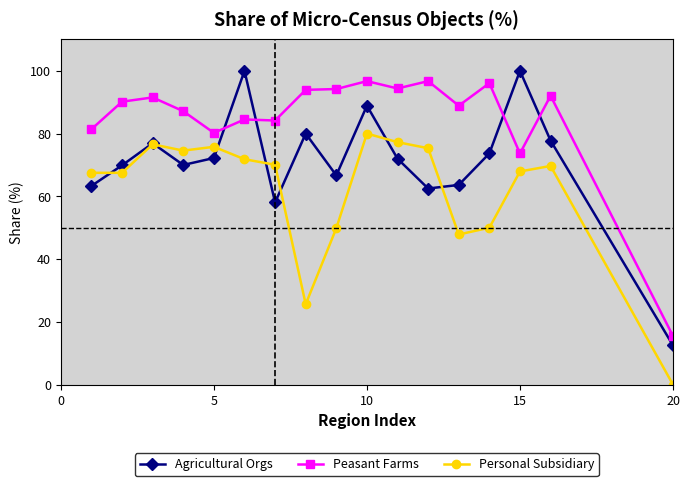

How many data points in Personal Subsidiary are above 69?

9